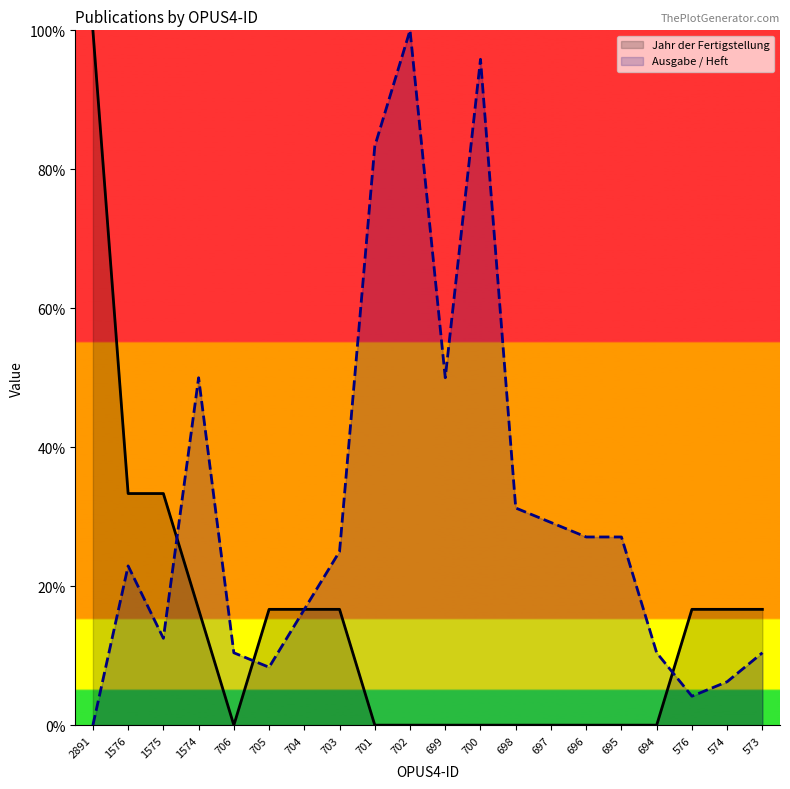

Where do Jahr der Fertigstellung and Ausgabe / Heft first cross each other?

1575 and 1574